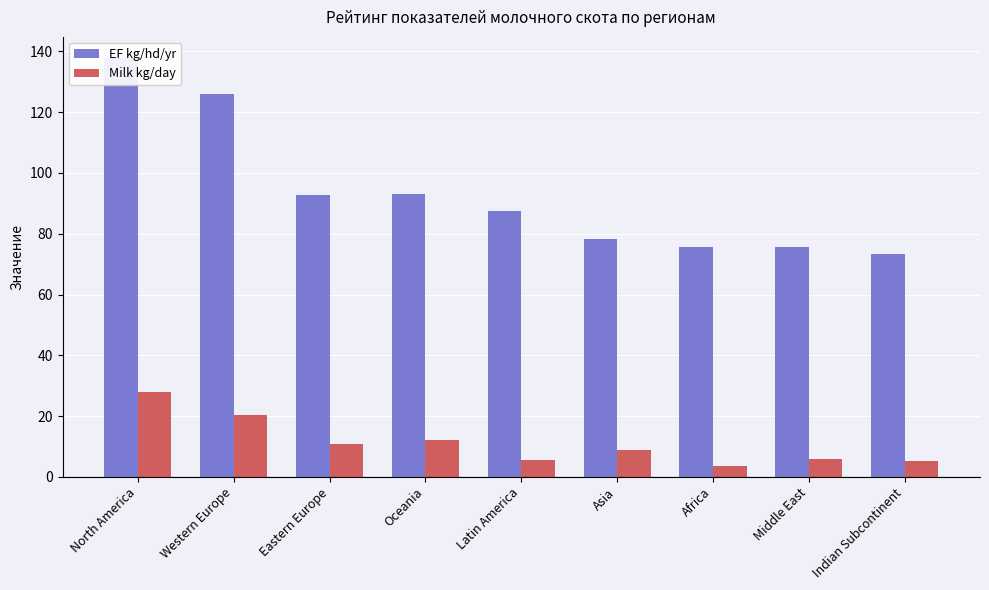

What is the spread (max minus min) of values at Oceania?

81.0